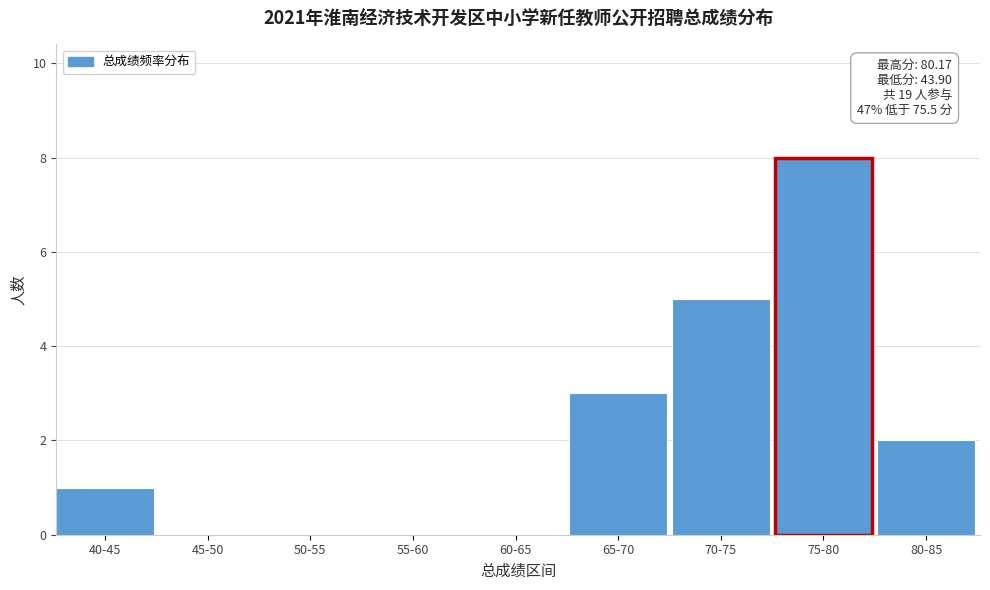

Reading left to right, extract all data points from this chart.

40-45=1	45-50=0	50-55=0	55-60=0	60-65=0	65-70=3	70-75=5	75-80=8	80-85=2